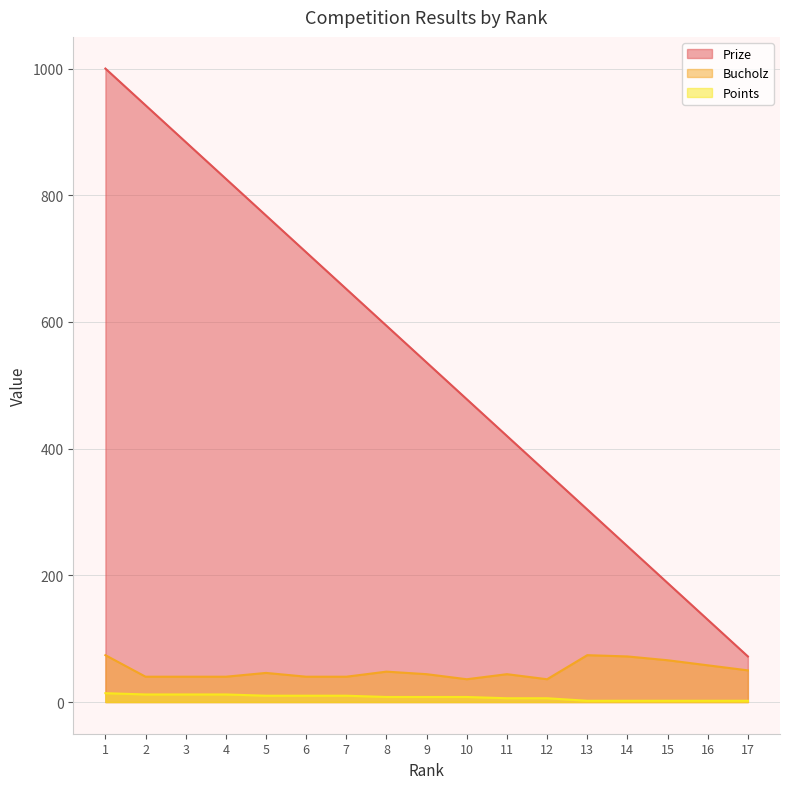

True or false: Bucholz and Prize cross at least once.

False